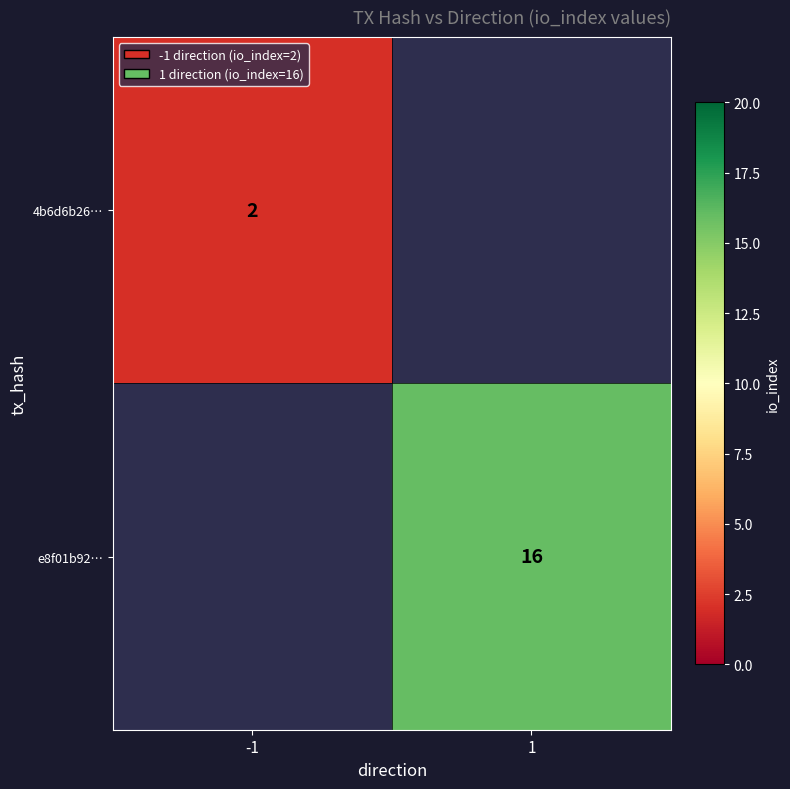

Which category has the highest value across all series?

1